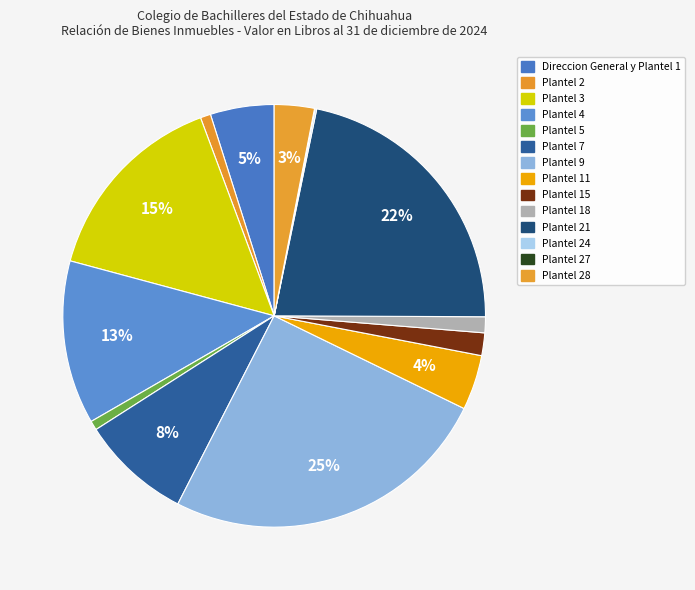

Is there any slice that represents more than half of the pie?

No